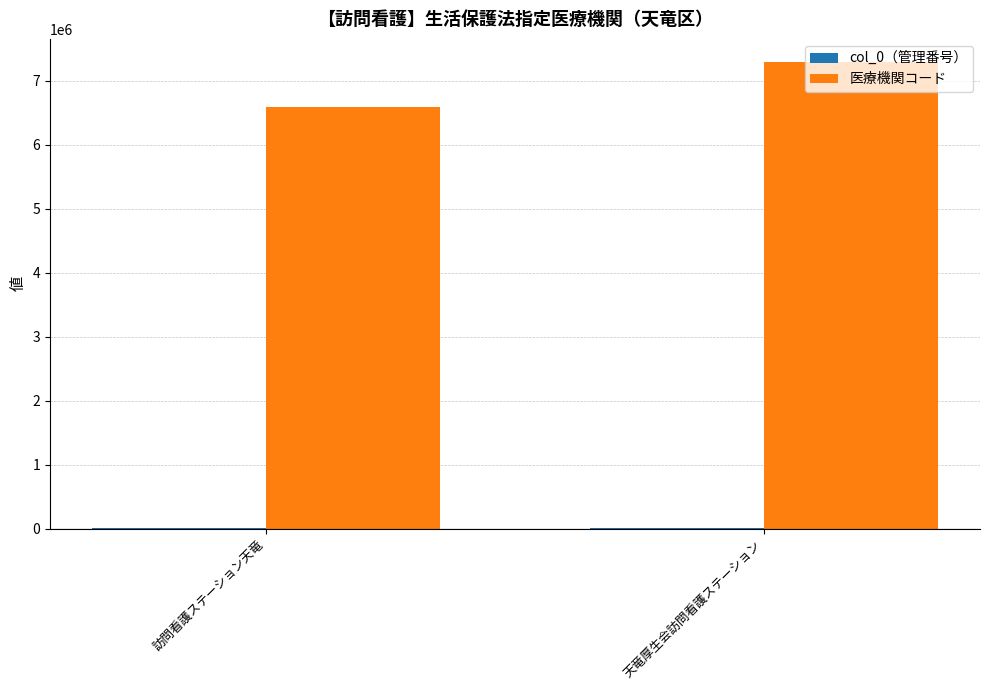

What is the maximum value shown in the chart?

7290019